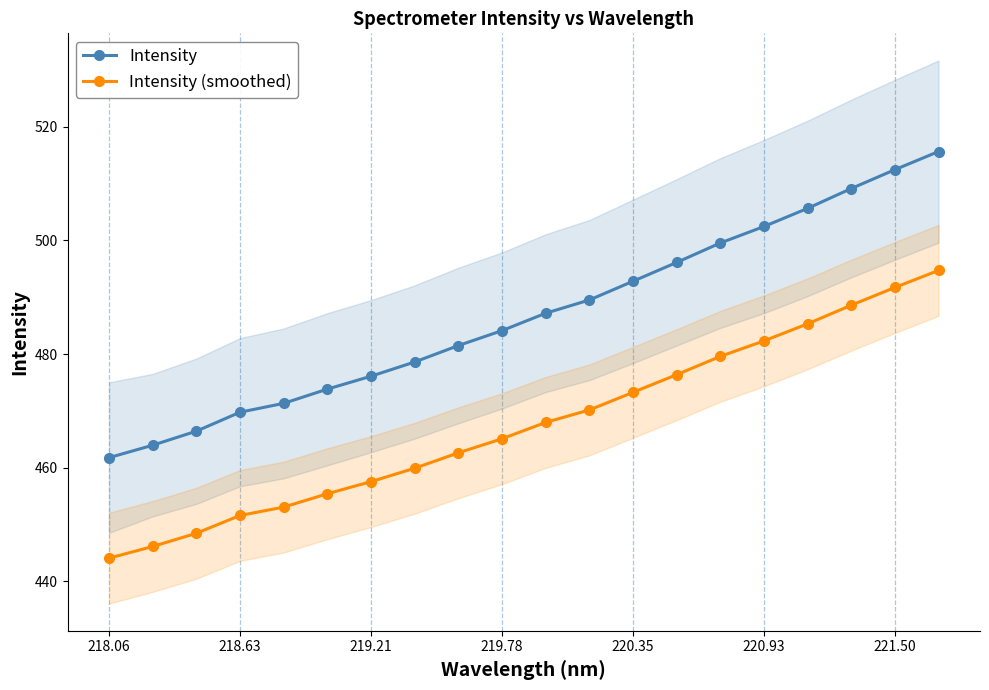

True or false: Intensity (smoothed) and Intensity intersect in this chart.

False